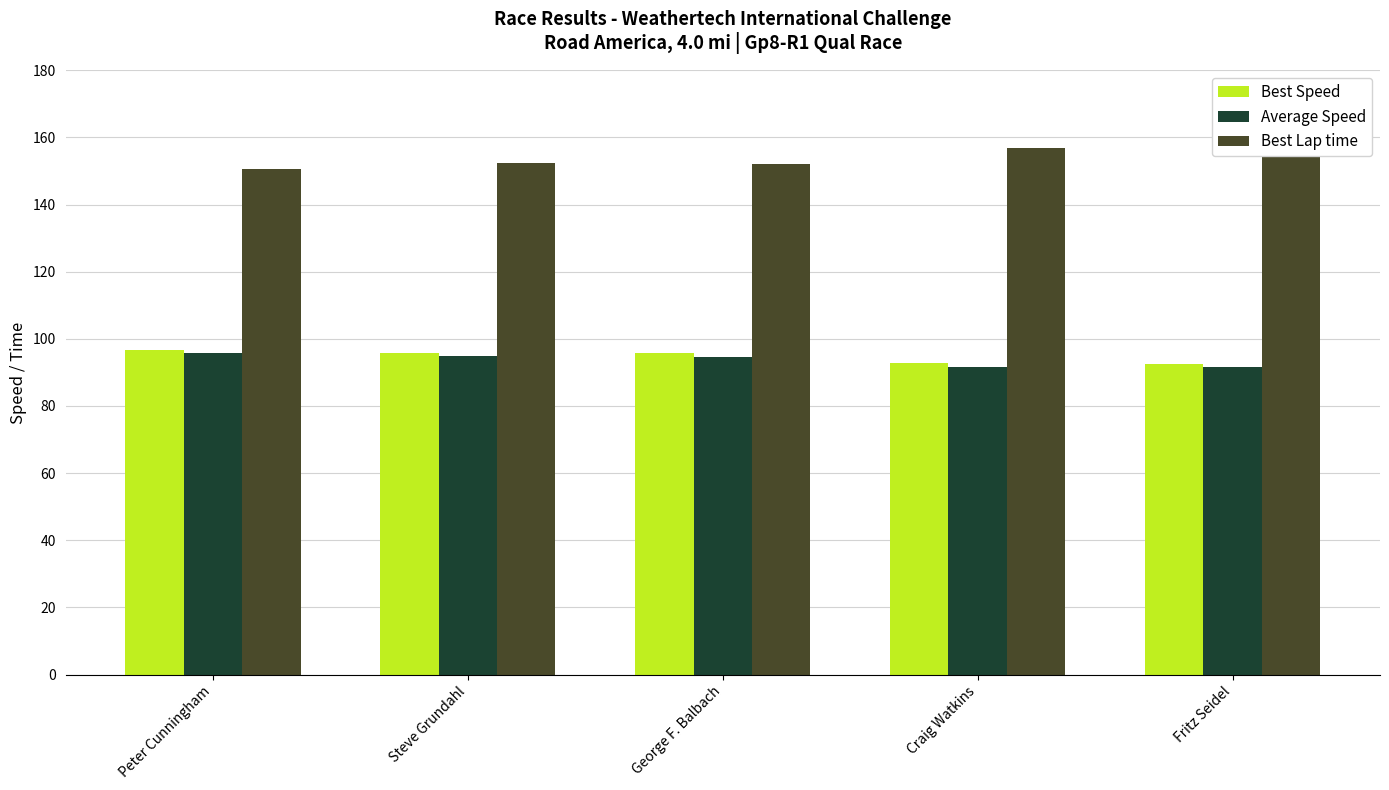

At which label does Average Speed reach its minimum?

Fritz Seidel